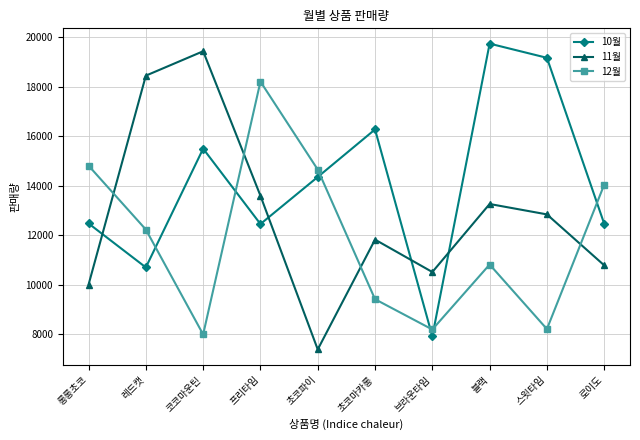

How many data points in 10월 are less than 14361?

5